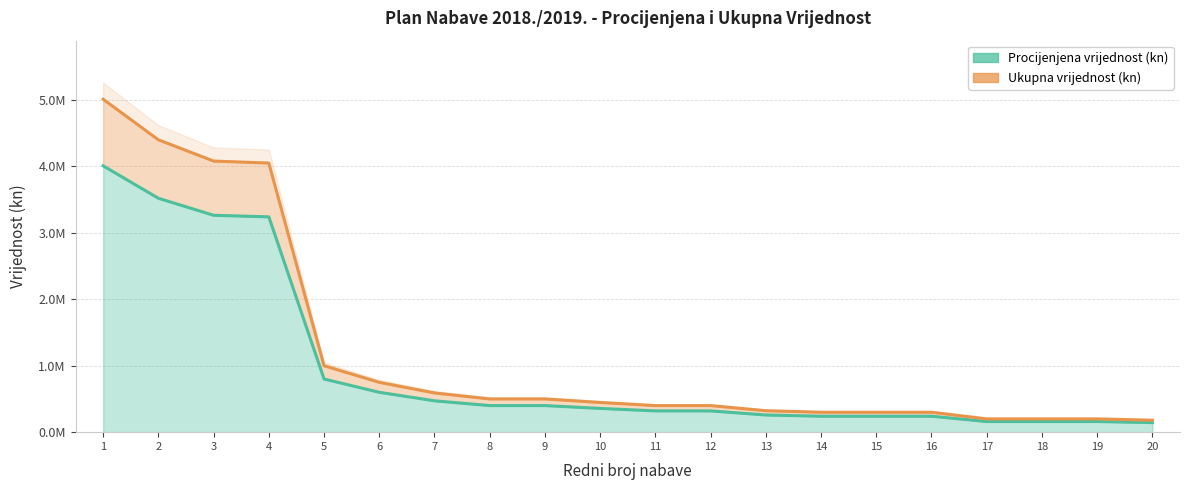

What are all the series names shown in the legend?

Procijenjena vrijednost (kn), Ukupna vrijednost (kn)